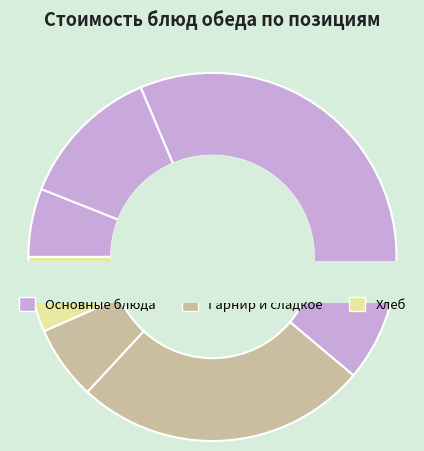

Count the number of slices in the pie.

7